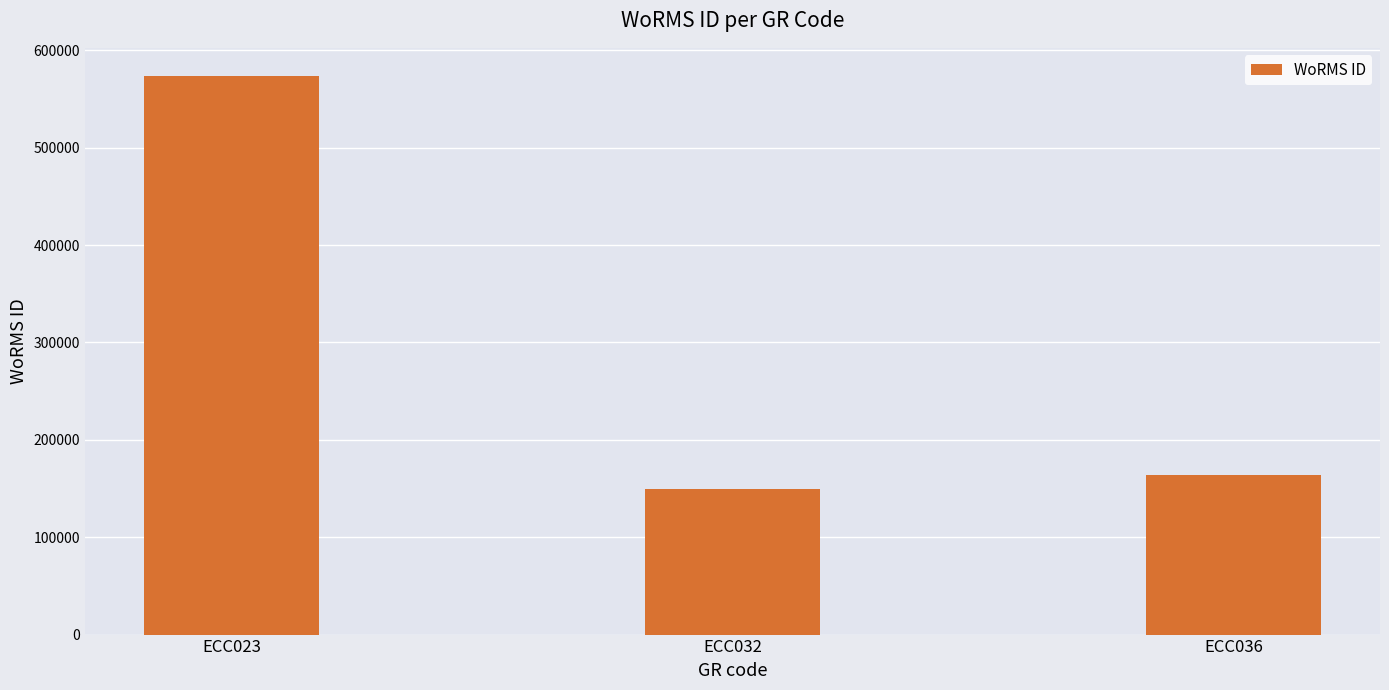

Which category has the highest value across all series?

ECC023